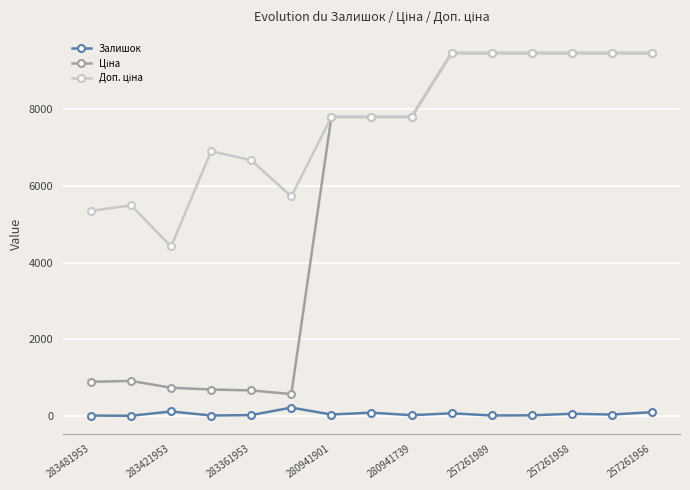

At how many categories does at least one series exceed 8850?

6